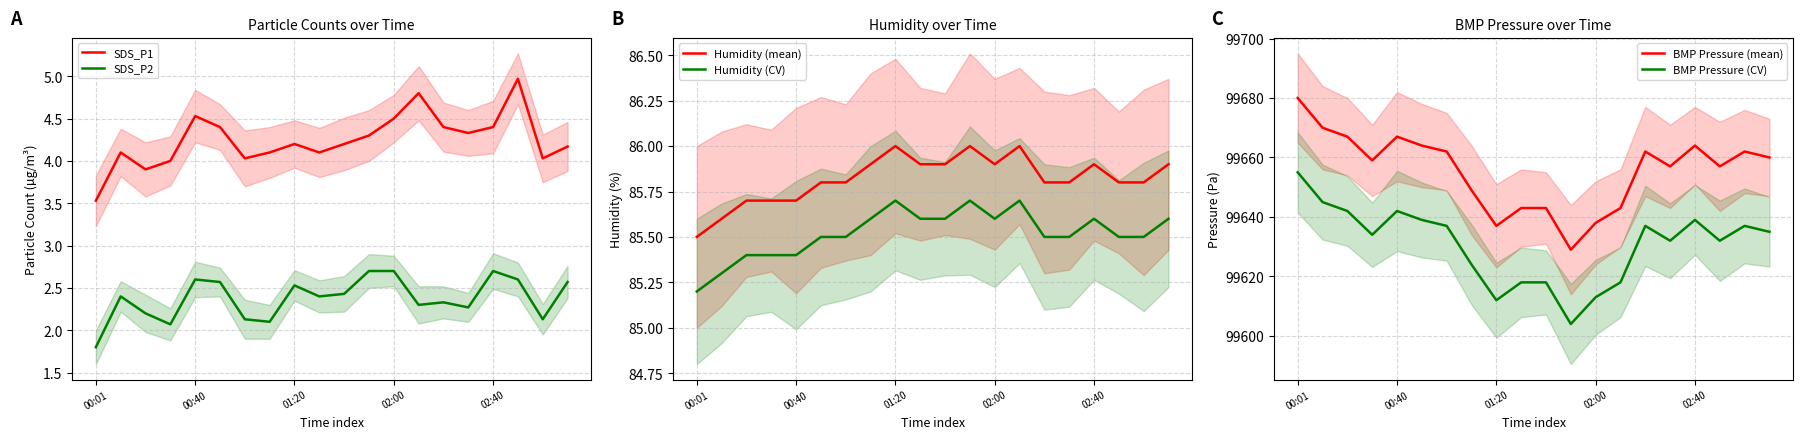

What is the average value of the BMP Pressure (CV) series?

99631